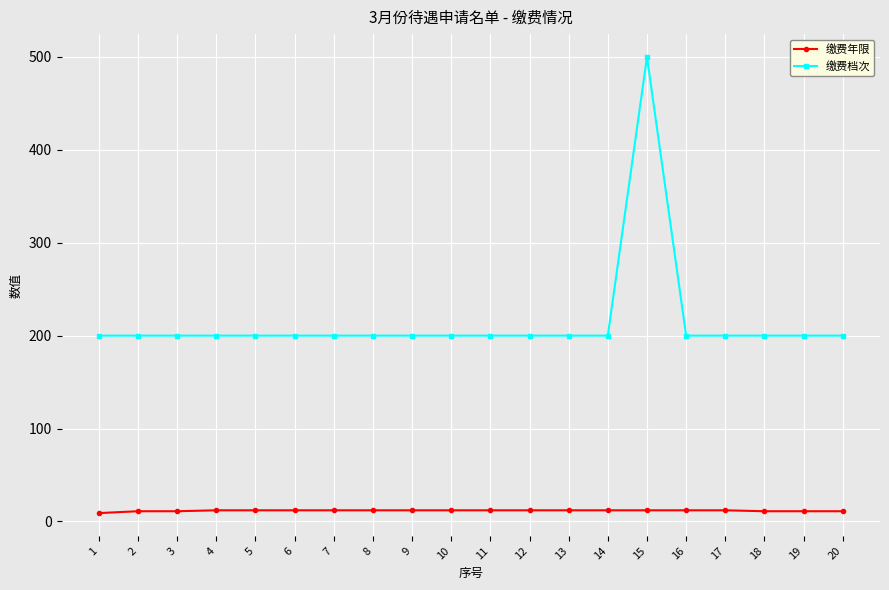

Does the chart display data point markers on the line(s)?

Yes